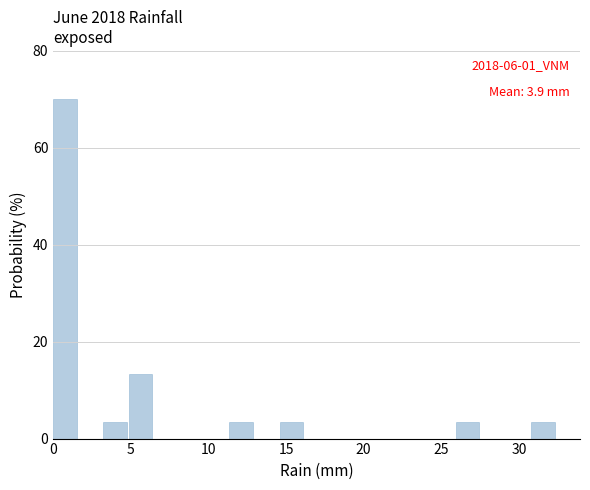

Read against the x-axis, roughly where is the centre of the tallest bar?

1.0